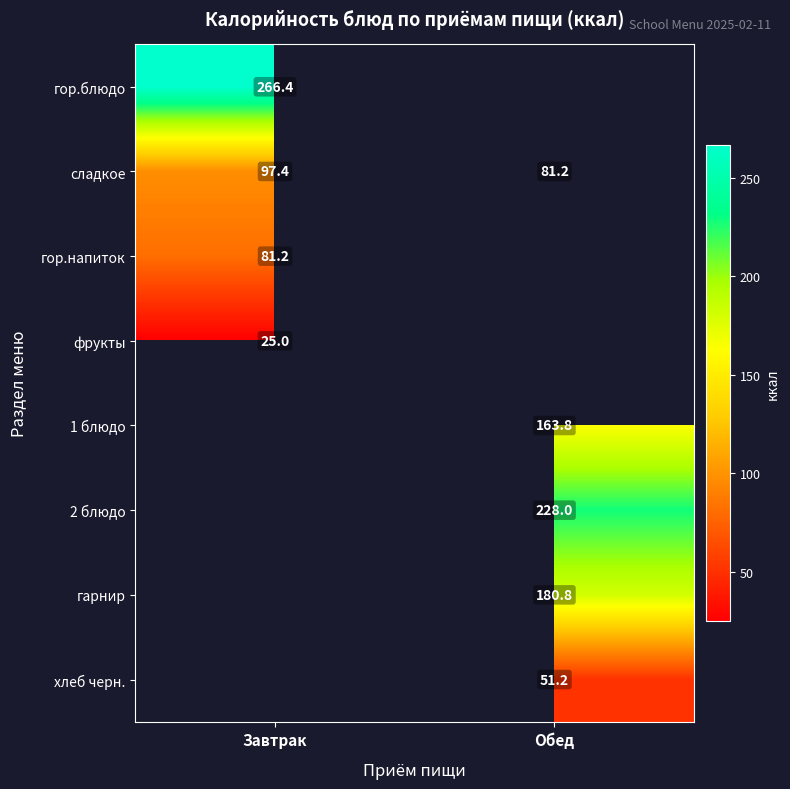

What is the smallest value displayed?

25.0